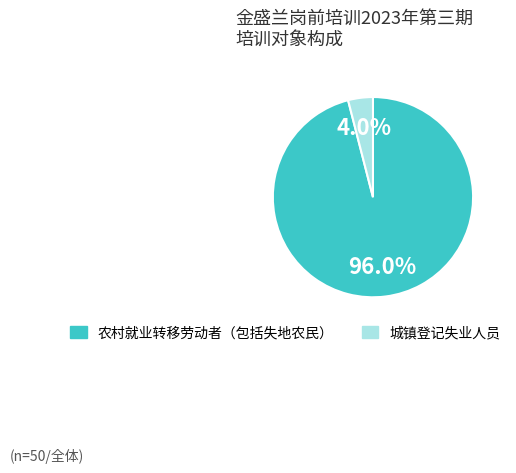

Count the number of slices in the pie.

2